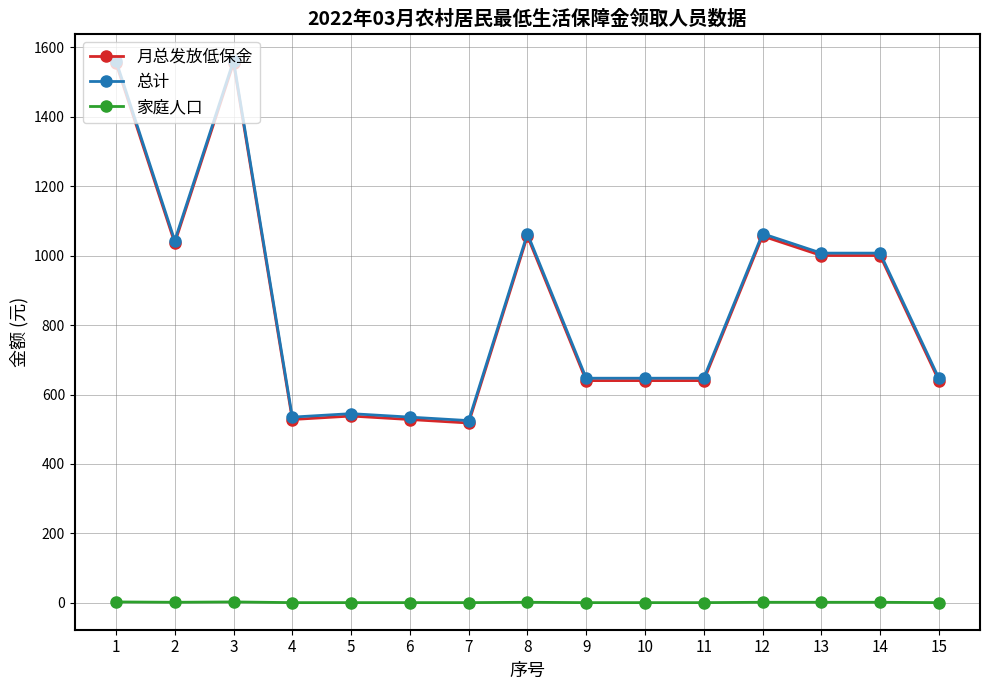

Is this an area chart (filled region under the line)?

No